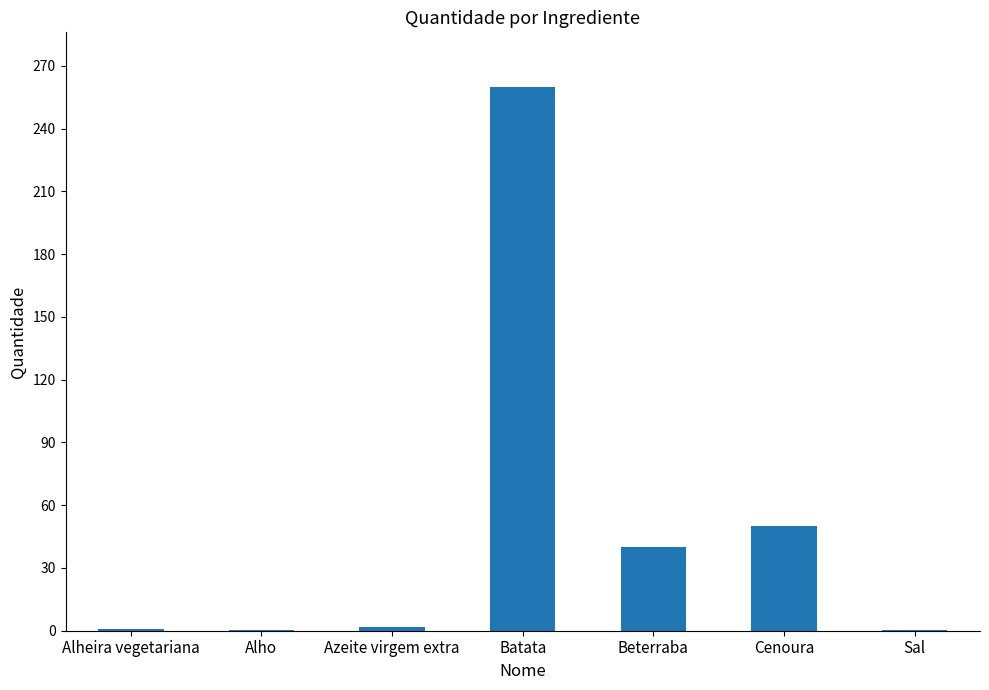

What is the sum of all values?

353.7